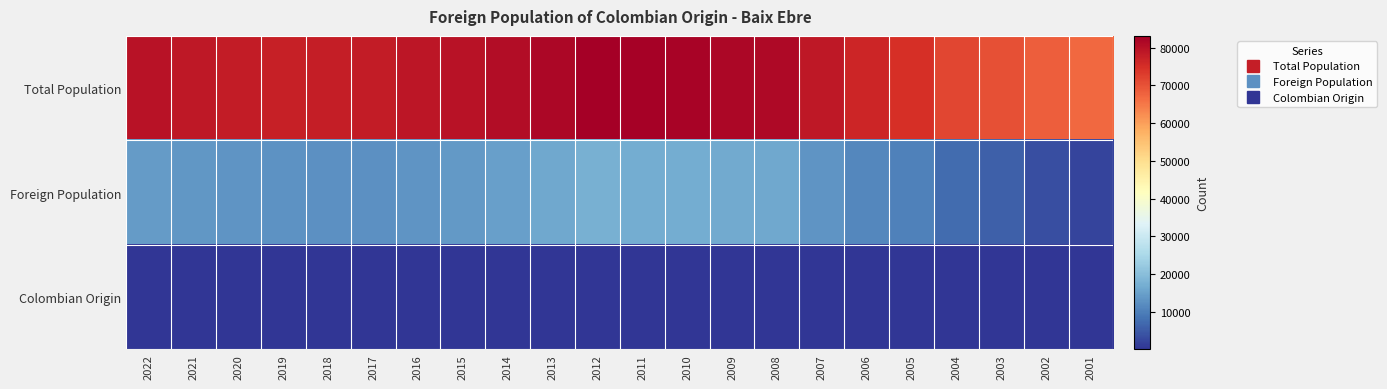

What is the minimum value shown in the chart?

76